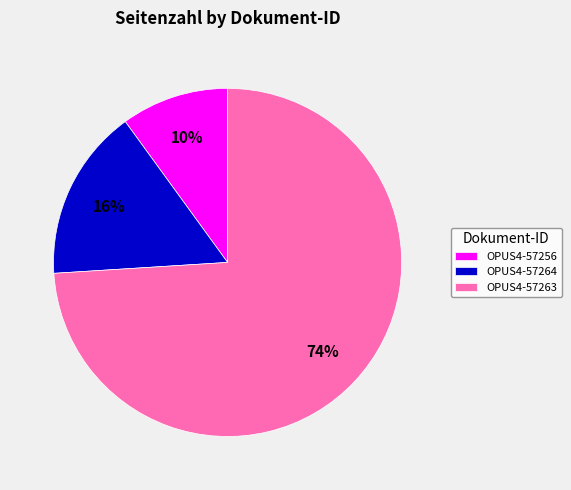

Combined, do OPUS4-57256 and OPUS4-57263 account for over 50%?

Yes